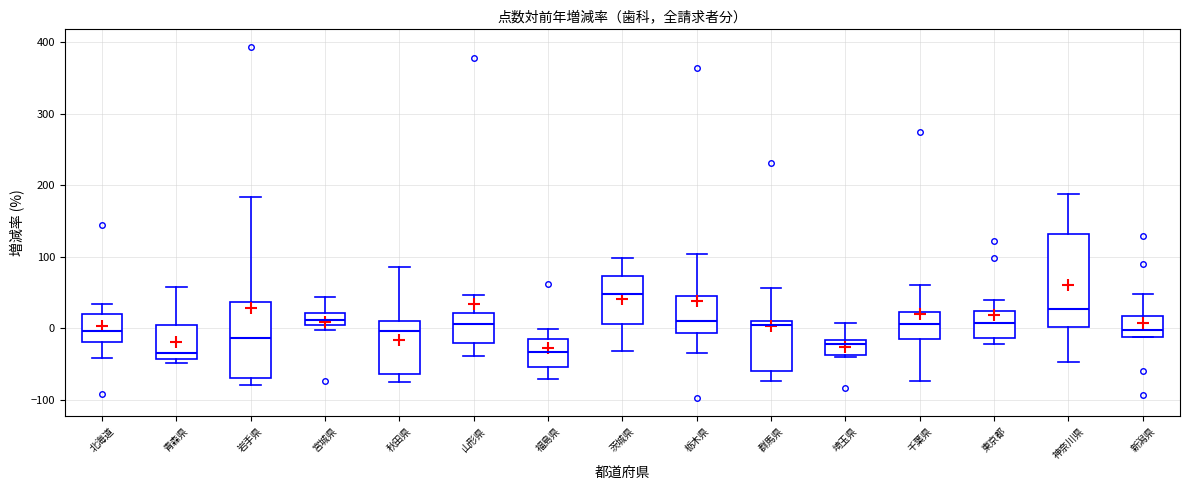

Reading left to right, transcribe this box plot: for each box, give where its median line is, the range the box spans, and where its two whiskers end, as read against the y-axis. The values are not printed on the chart, so give them approximately, as read against the axis.

北海道: median 0, box -20 to 20, whiskers -40 to 30
青森県: median -30, box -40 to 0, whiskers -50 to 60
岩手県: median -10, box -70 to 40, whiskers -80 to 180
宮城県: median 10 (inside the box), box 10 to 20, whiskers 0 to 40
秋田県: median 0, box -60 to 10, whiskers -80 to 90
山形県: median 10, box -20 to 20, whiskers -40 to 50
福島県: median -30, box -50 to -10, whiskers -70 to 0
茨城県: median 50, box 10 to 70, whiskers -30 to 100
栃木県: median 10, box -10 to 50, whiskers -30 to 100
群馬県: median 0, box -60 to 10, whiskers -70 to 60
埼玉県: median -20 (just below the box's upper edge), box -40 to -20, whiskers -40 (just below the box's lower edge) to 10
千葉県: median 10, box -20 to 20, whiskers -70 to 60
東京都: median 10, box -10 to 20, whiskers -20 to 40
神奈川県: median 30, box 0 to 130, whiskers -50 to 190
新潟県: median 0, box -10 to 20, whiskers -10 to 50